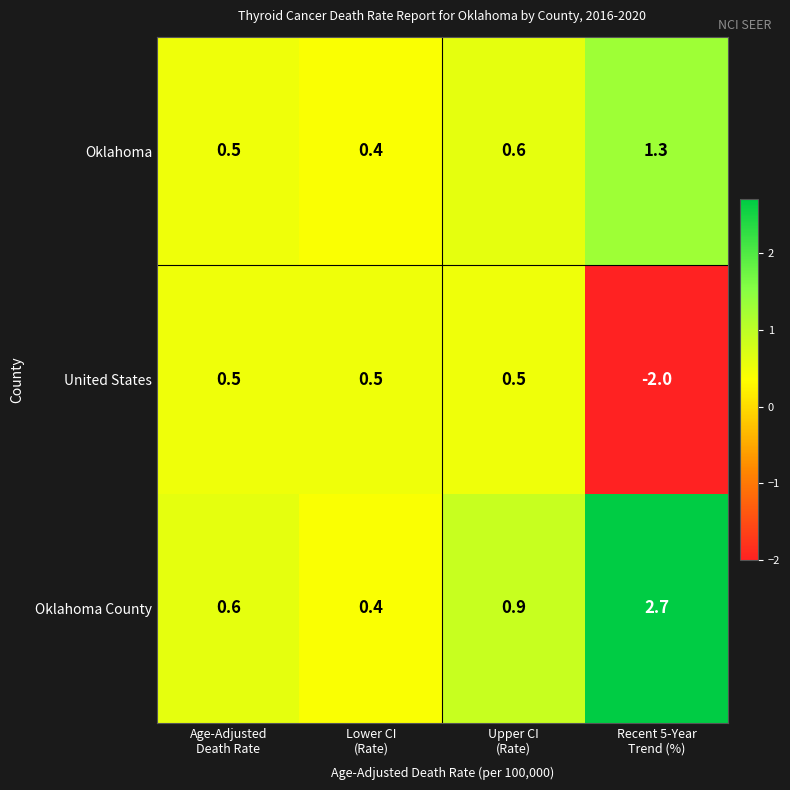

Count the United States values in the range 0 to 1.

3